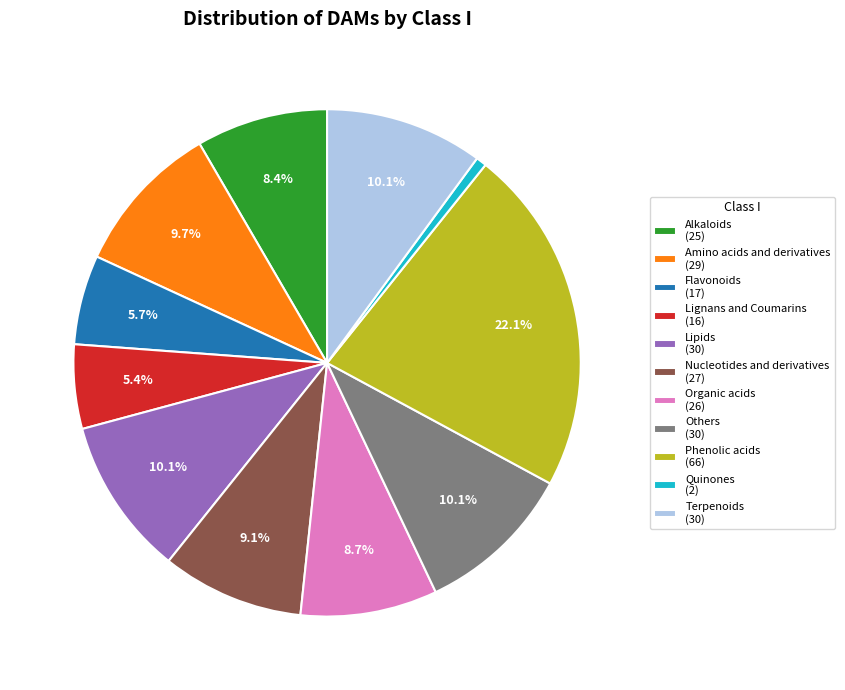

What is the largest slice in the pie chart?

Phenolic acids